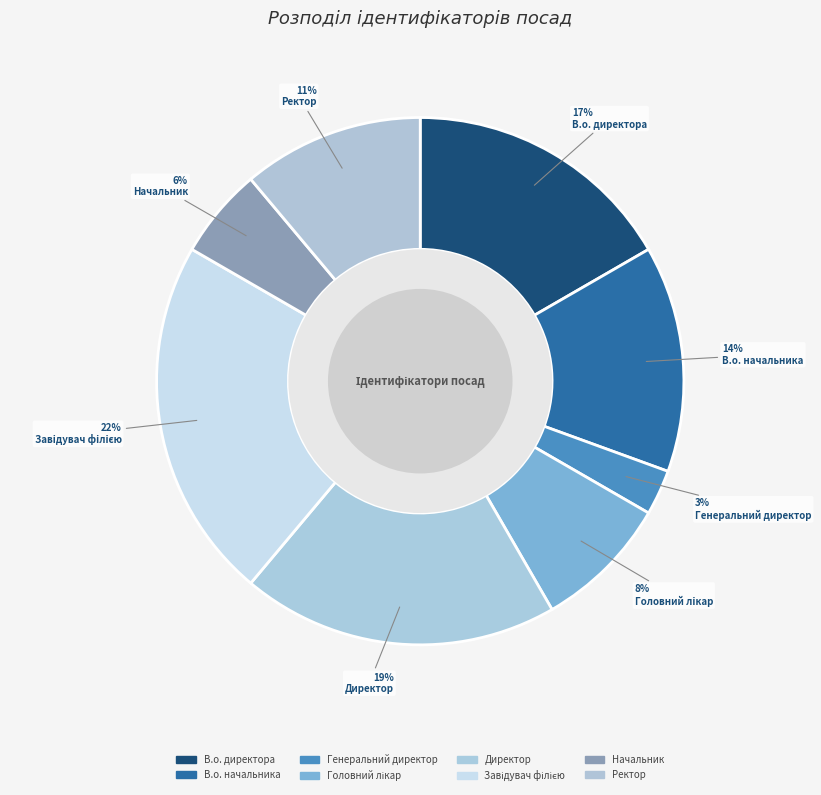

How many slices are in this pie chart?

8